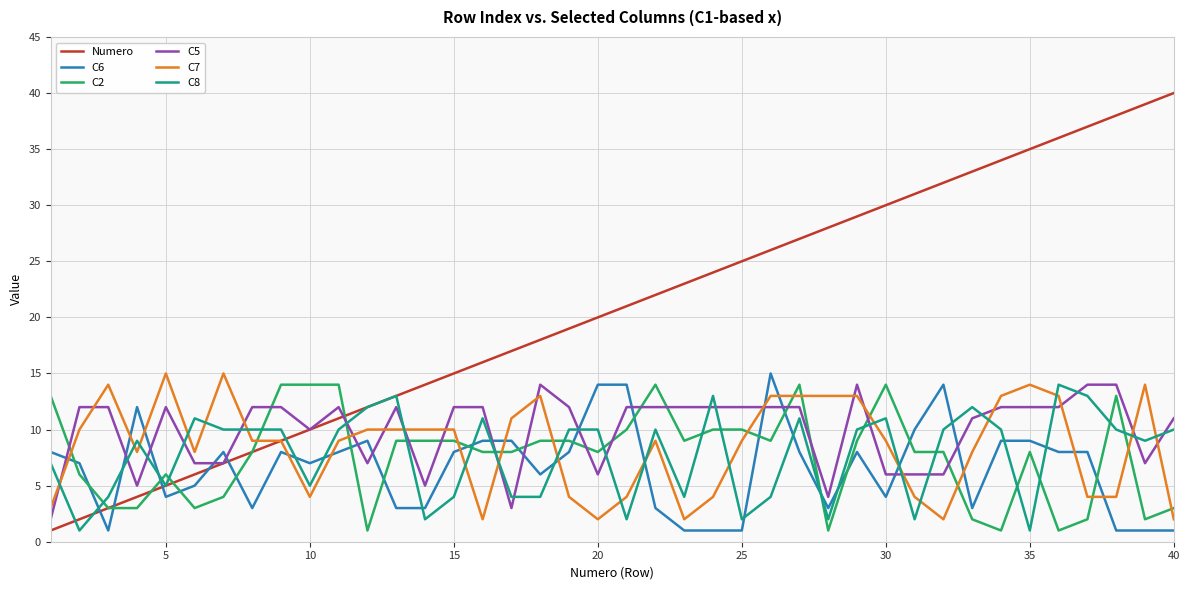

What is the greatest value displayed?

40